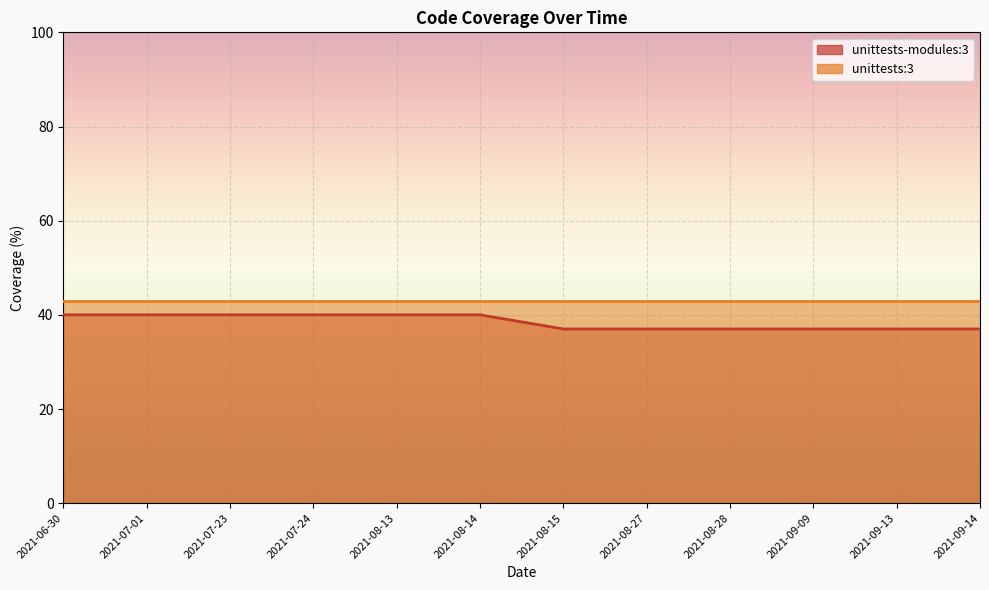

At which label is the value closest to 38?

2021-08-15